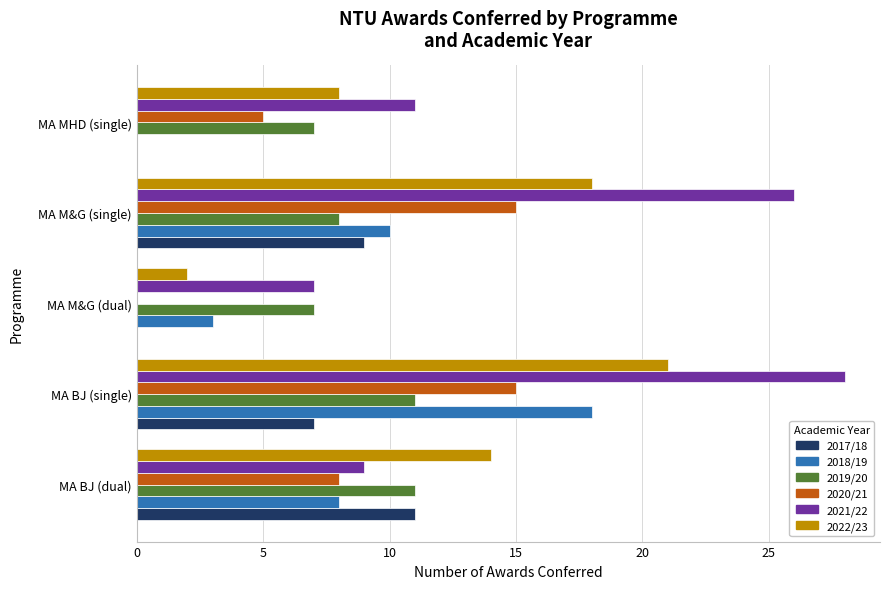

At which category is the sum across all series the highest?

MA BJ (single)